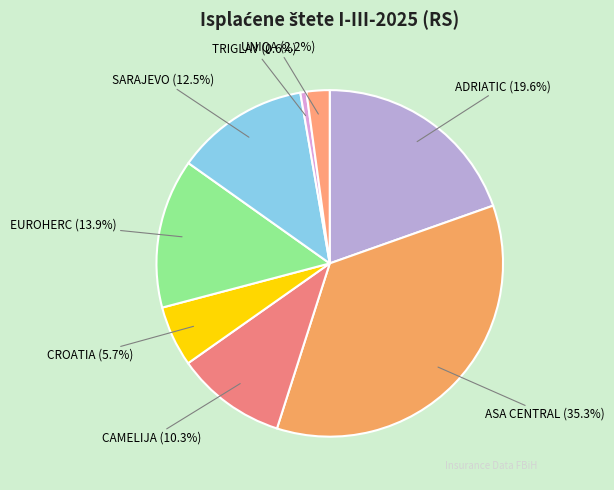

Count the number of slices in the pie.

8